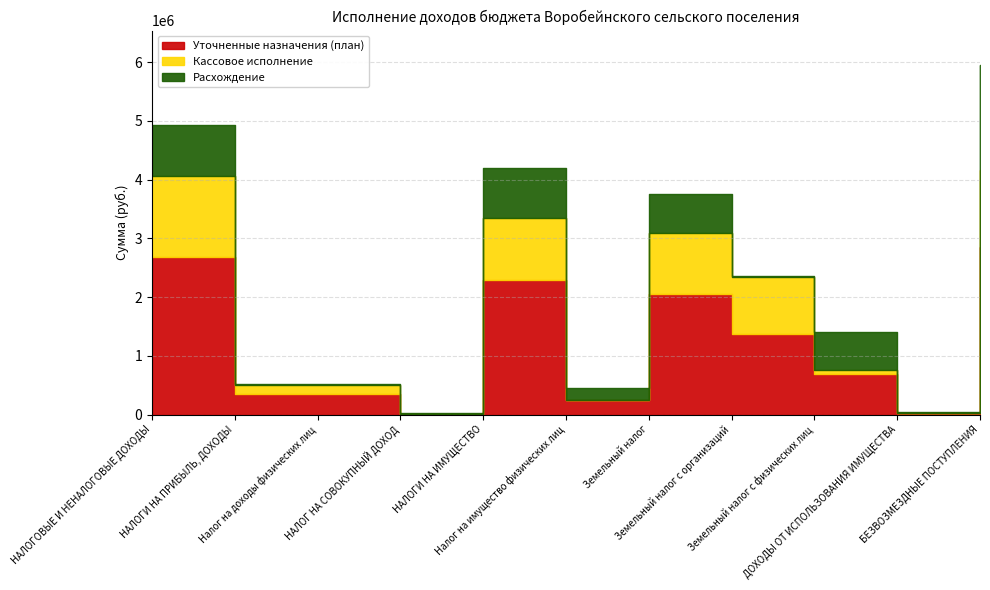

Which series has the largest total across all categories?

Уточненные назначения (план)